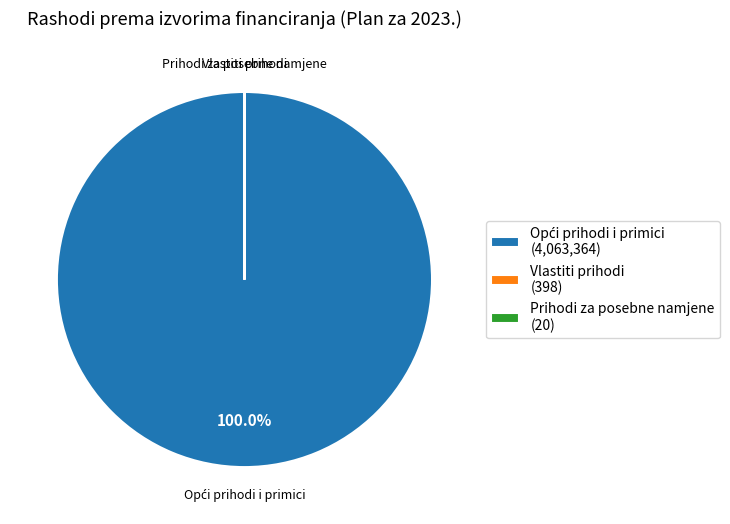

Does any single category account for the majority?

Yes